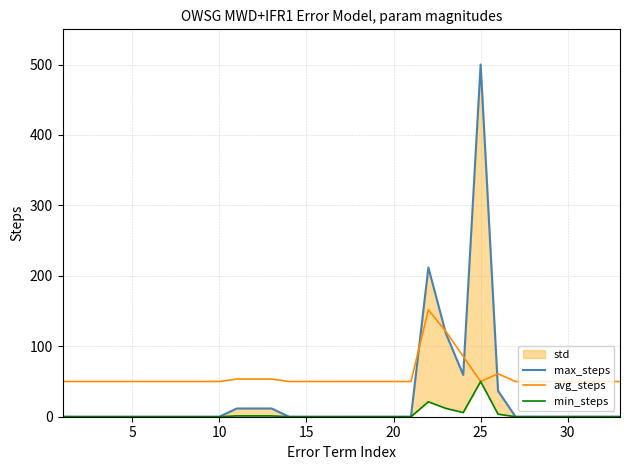

Reading left to right, list all the values displayed in this chart.

max_steps: 0.1	0.0	0.0	0.0	0.0	0.0	0.0	0.0	0.0	0.0	11.7	11.7	11.7	0.0	0.0	0.0	0.0	0.0	0.0	0.0	0.0	211.8	118.7	59.3	500.0	36.7	0.0	0.0	0.0	0.0	0.0	0.0	0.0
avg_steps: 50.0	50.0	50.0	50.0	50.0	50.0	50.0	50.0	50.0	50.0	53.5	53.5	53.5	50.0	50.0	50.0	50.0	50.0	50.0	50.0	50.0	151.7	121.2	85.6	50.0	61.0	50.0	50.0	50.0	50.0	50.0	50.0	50.0
min_steps: 0.0	0.0	0.0	0.0	0.0	0.0	0.0	0.0	0.0	0.0	1.2	1.2	1.2	0.0	0.0	0.0	0.0	0.0	0.0	0.0	0.0	21.2	11.9	5.9	50.0	3.7	0.0	0.0	0.0	0.0	0.0	0.0	0.0